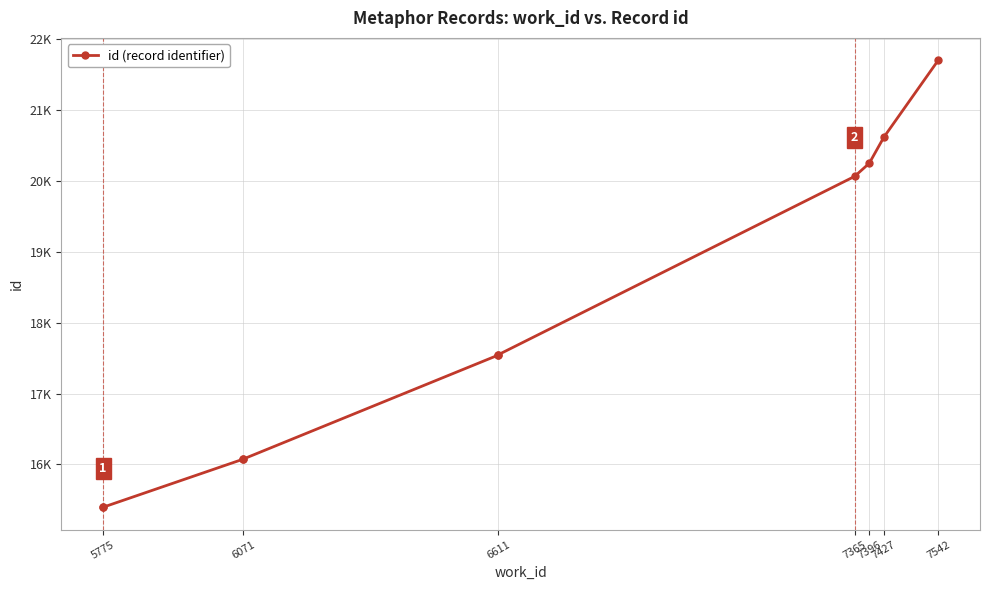

The value at 7542 is 13500. True or false?

False